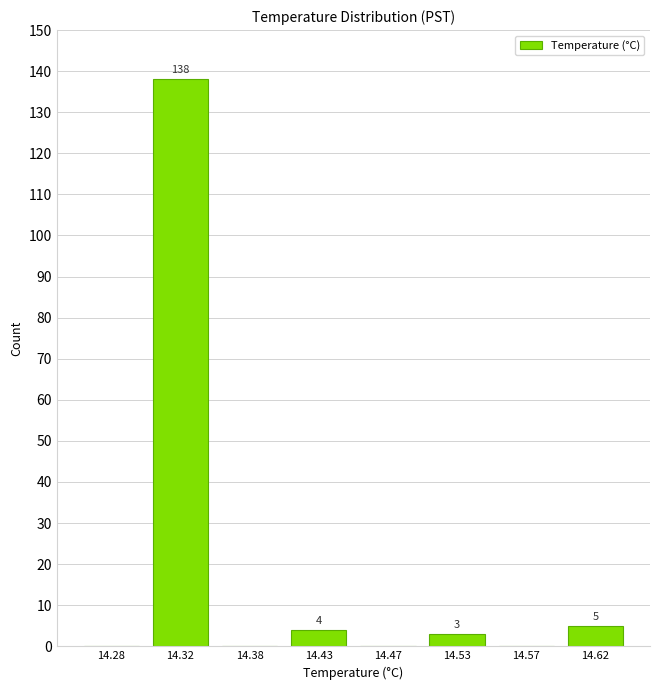

Reading left to right, extract all data points from this chart.

14.28=0	14.32=138	14.38=0	14.43=4	14.47=0	14.53=3	14.57=0	14.62=5